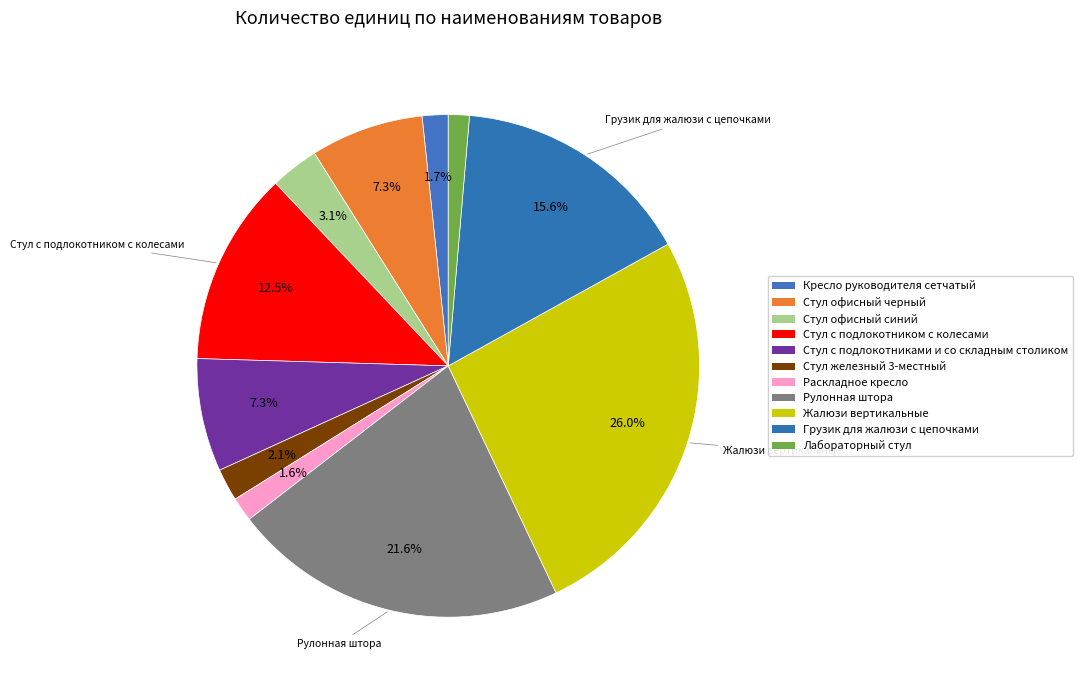

What percentage is the Стул железный 3-местный slice, to the nearest percent?

2%